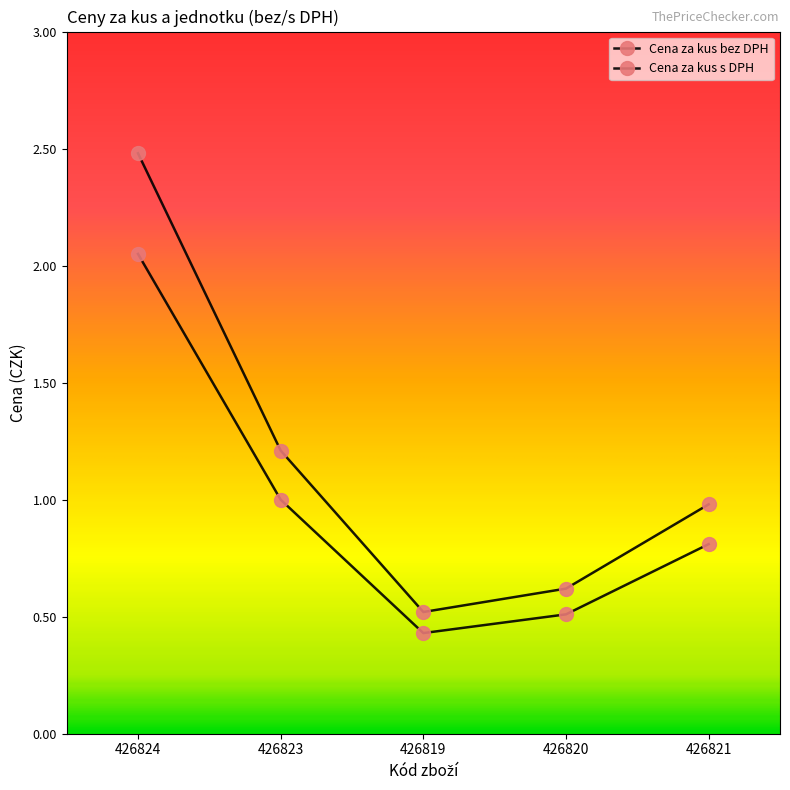

Is this an area chart (filled region under the line)?

No